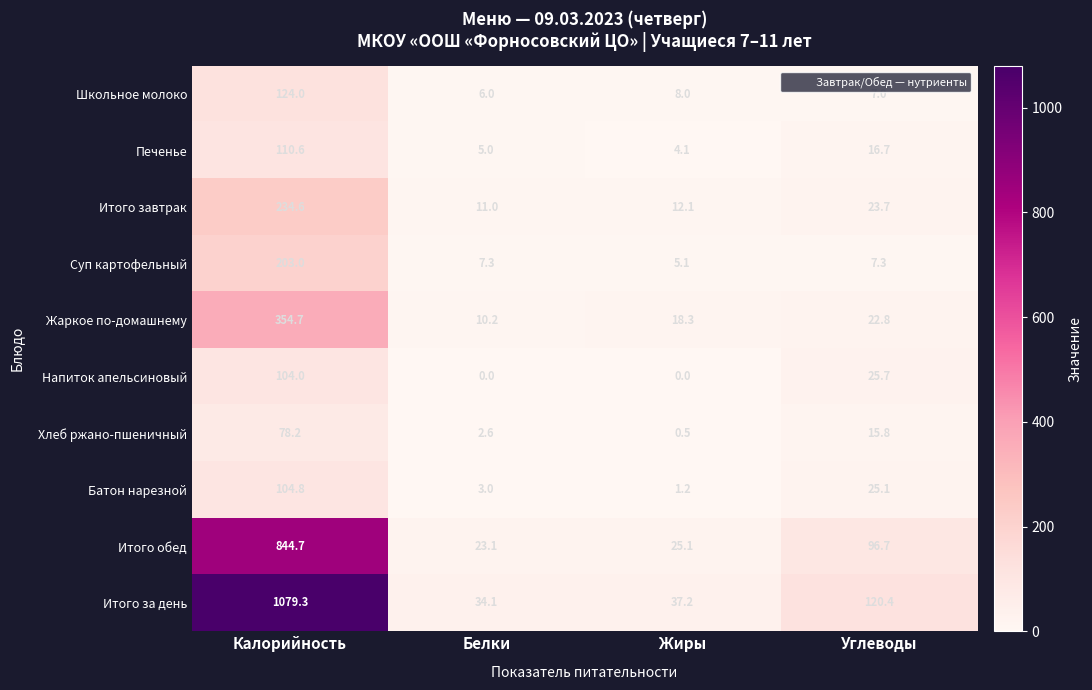

Which series has the largest total across all categories?

Итого за день